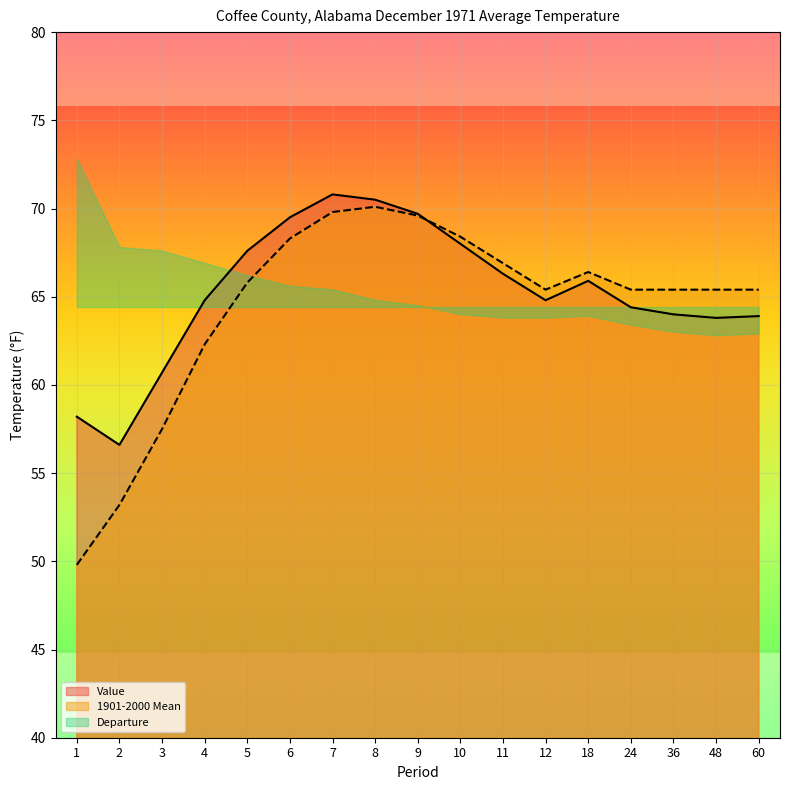

Between 3 and 11, which series saw the biggest shift?

1901-2000 Mean